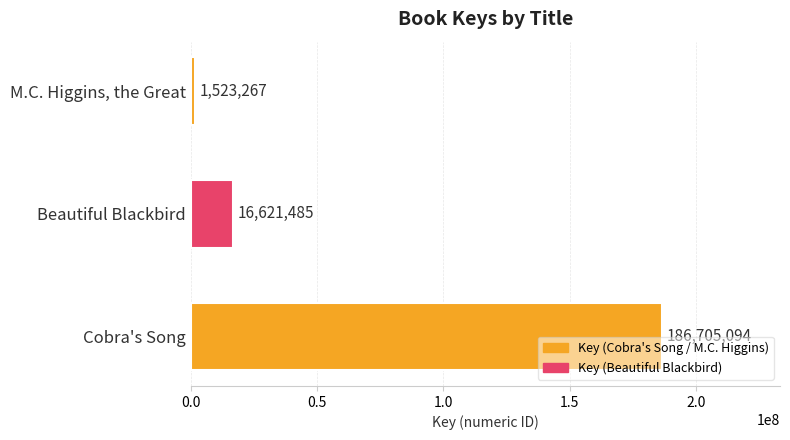

How many values are below 16621485?

1